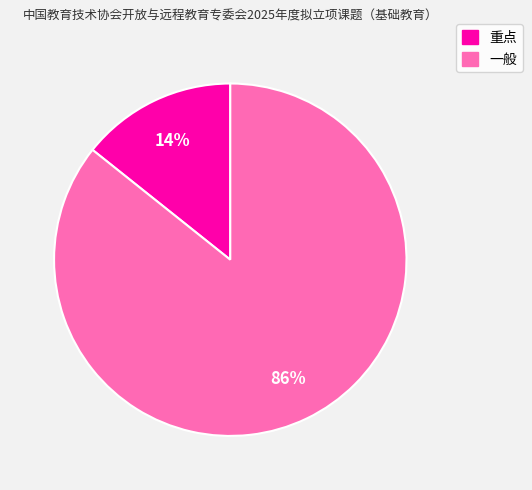

To the nearest percent, what portion does 重点 represent?

14%